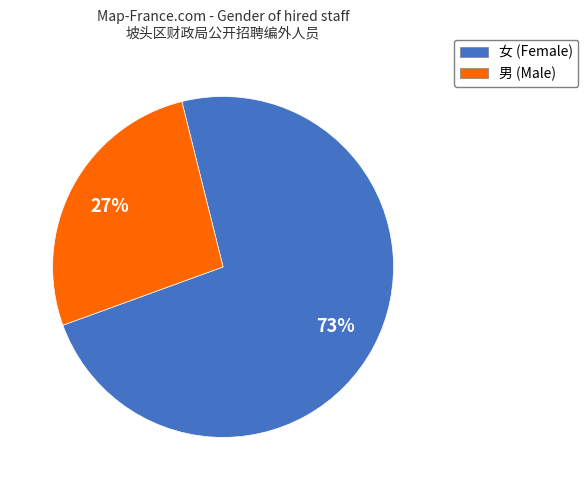

How many segments does this pie chart have?

2